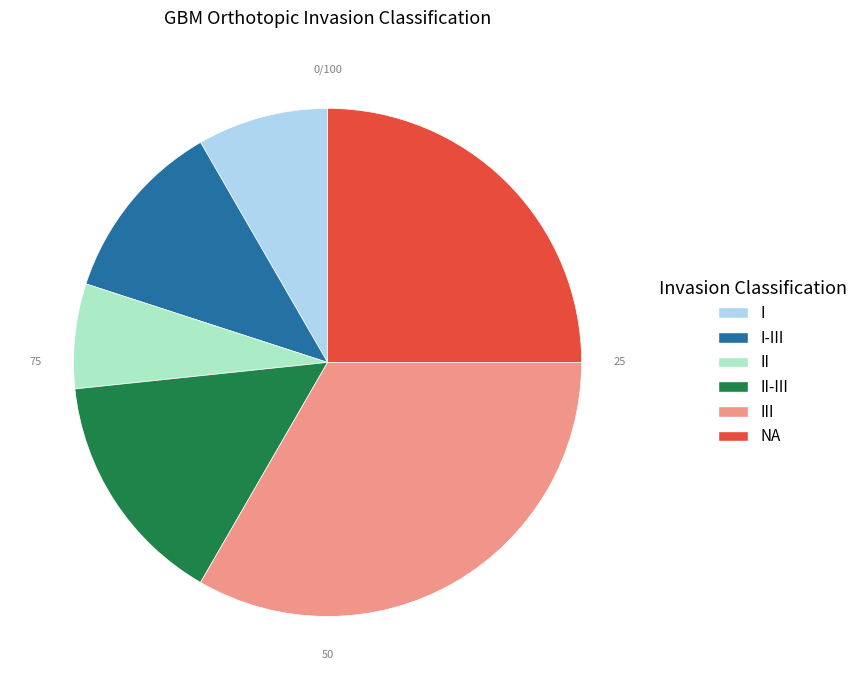

Count the number of slices in the pie.

6